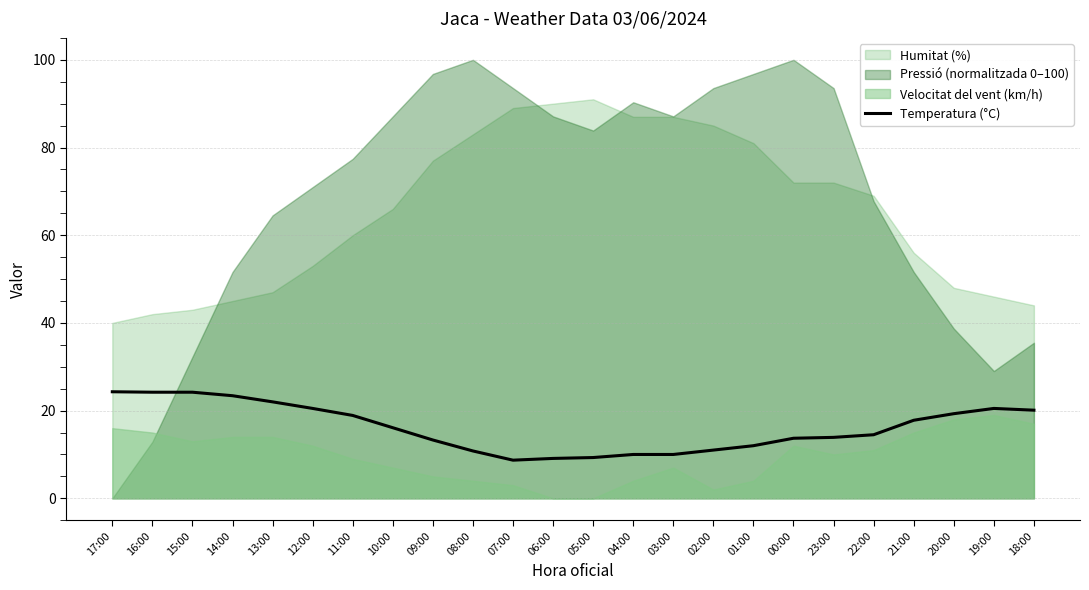

What is the approximate value at 15:00?

24.2